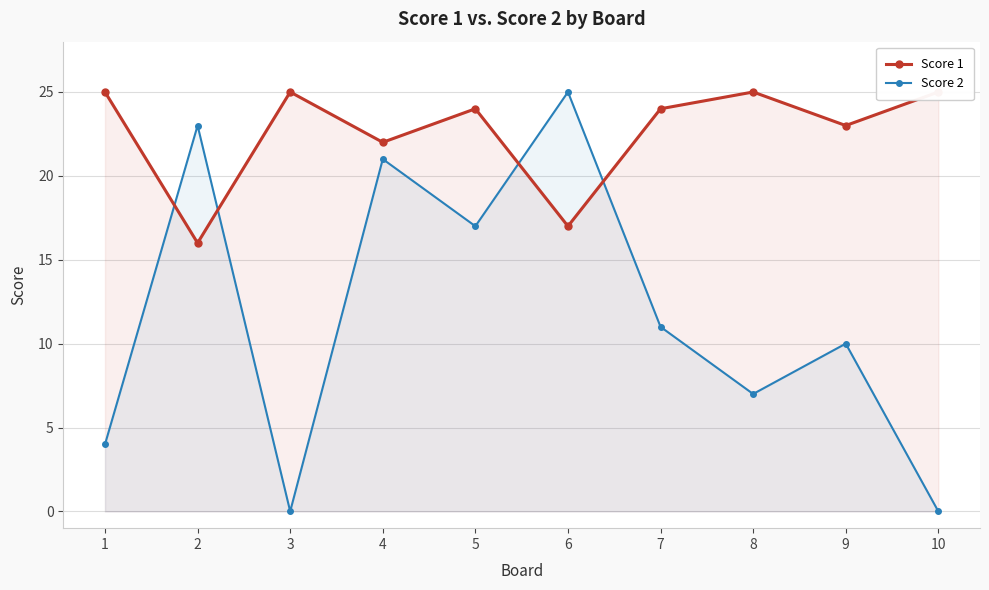

Reading left to right, what are all the values shown in this chart?

Score 1: 1=25	2=16	3=25	4=22	5=24	6=17	7=24	8=25	9=23	10=25
Score 2: 1=4	2=23	3=0	4=21	5=17	6=25	7=11	8=7	9=10	10=0